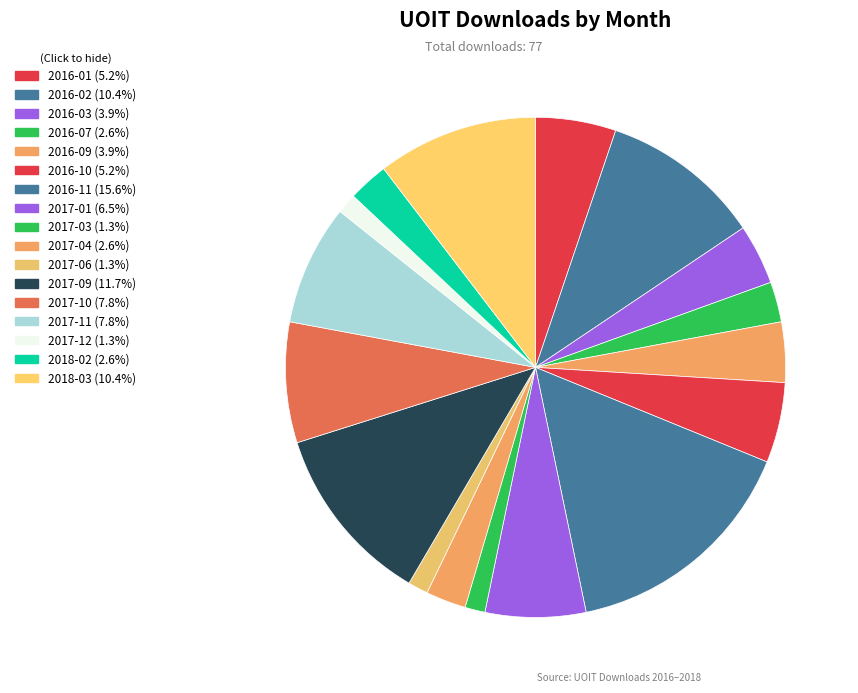

True or false: 2018-03 accounts for 10% of the total.

True